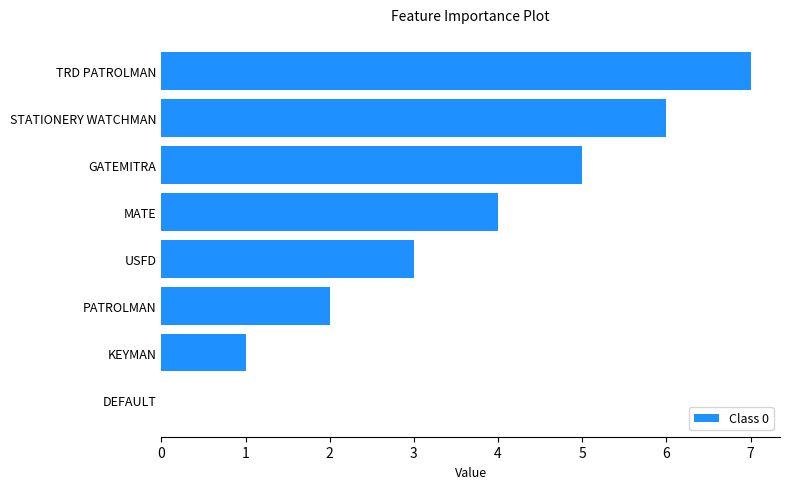

How many values are above zero?

7